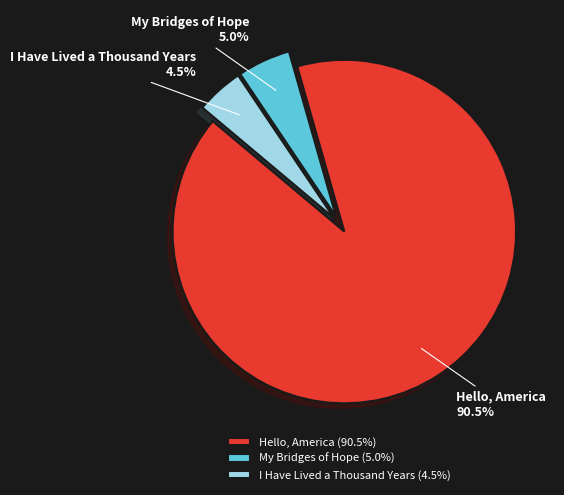

What portion of the pie excludes Hello, America?

9.5%